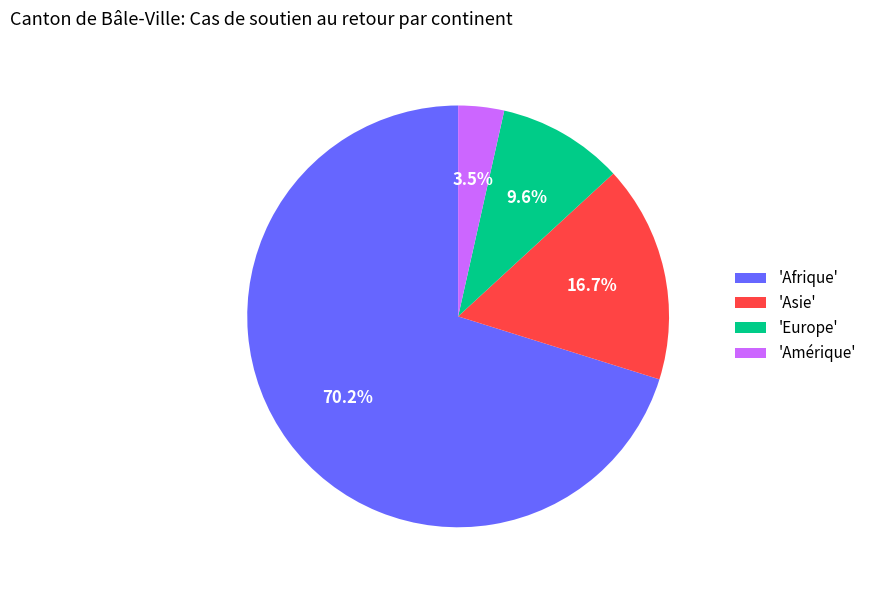

To the nearest percent, what is the difference between the largest and smallest slice percentages?

67%